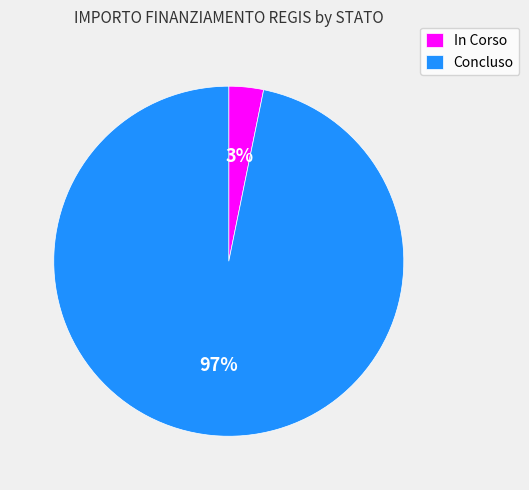

The Concluso slice represents 91% of the pie. True or false?

False